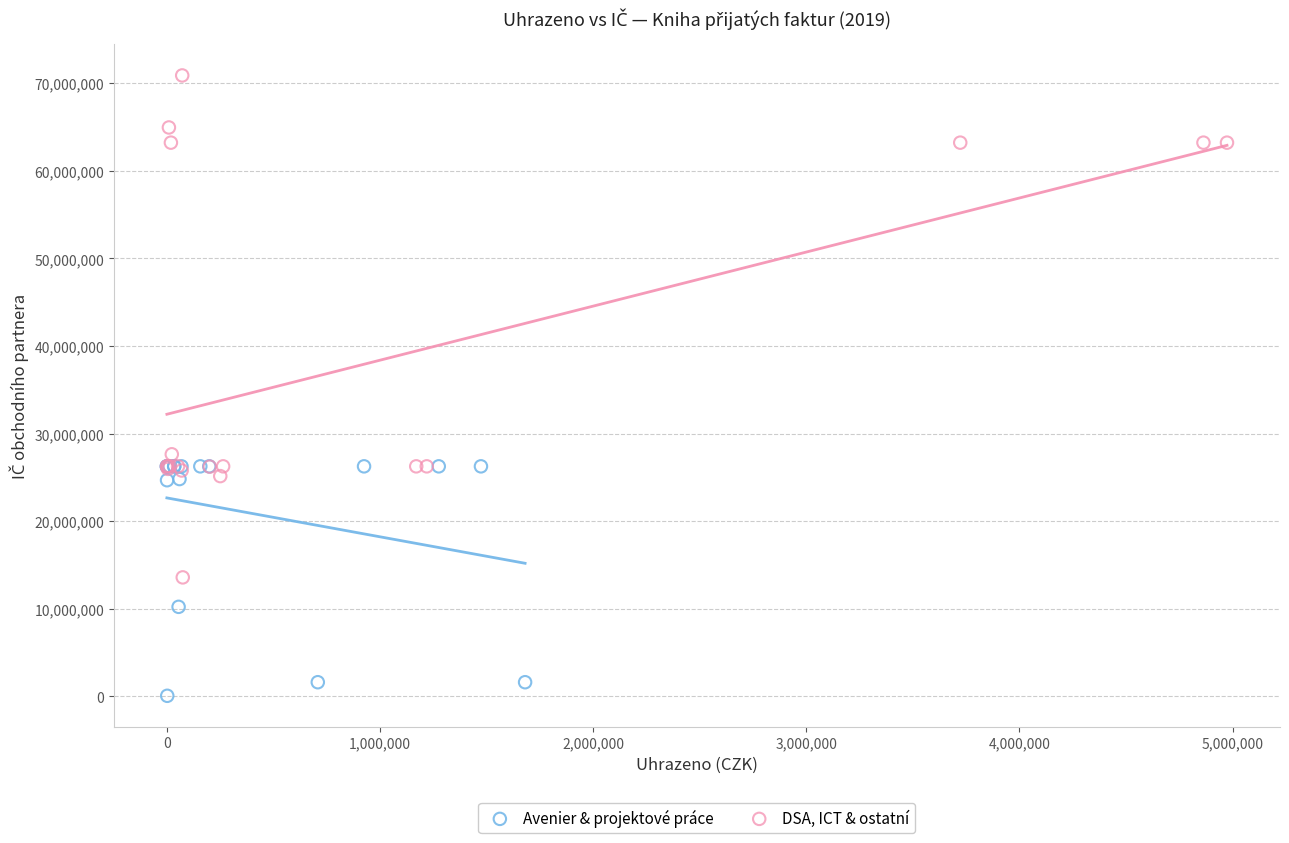

Which series contains the highest Y value?

DSA, ICT & ostatní